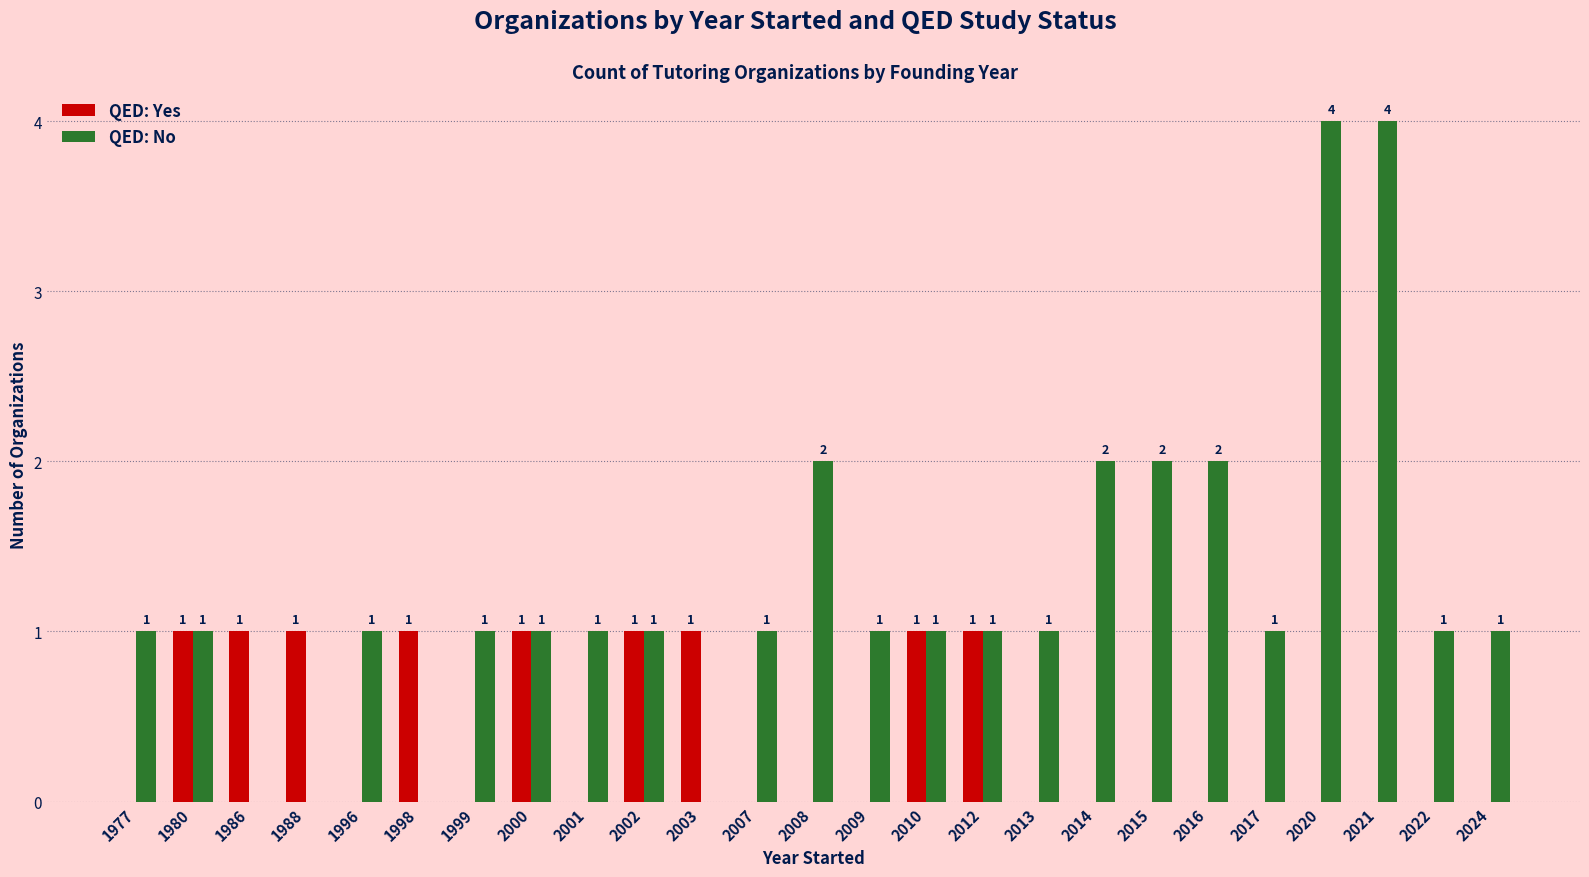

What is the sum of all QED: No values?

31